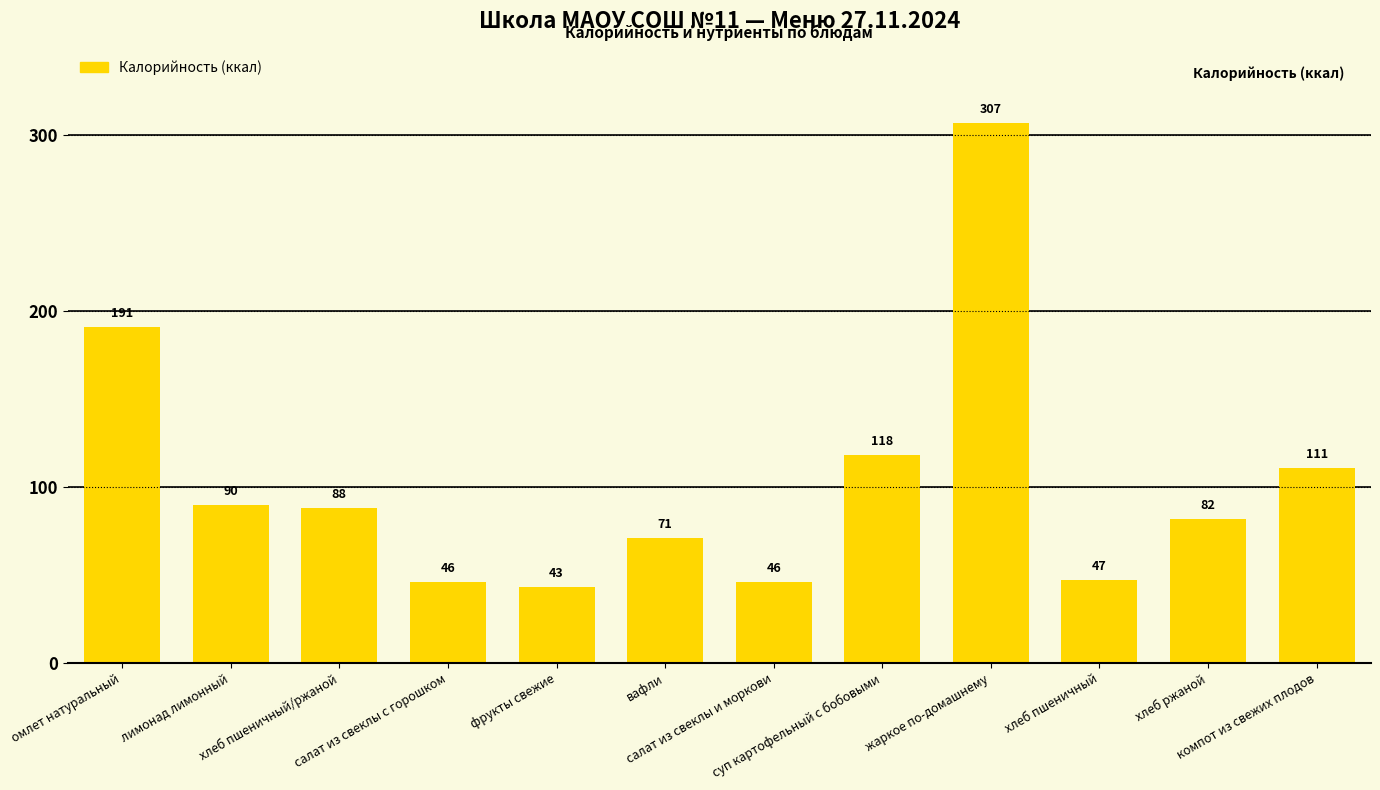

Count the number of categories in the chart.

12